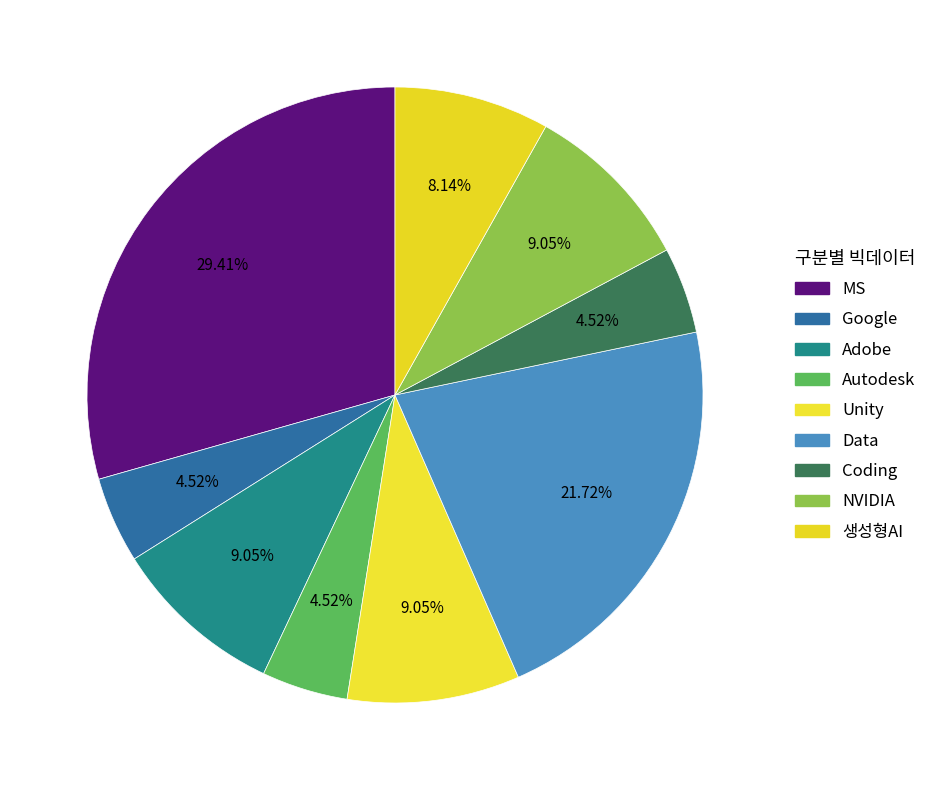

Approximately how many times larger is the value at Coding compared to 생성형AI?

0.6